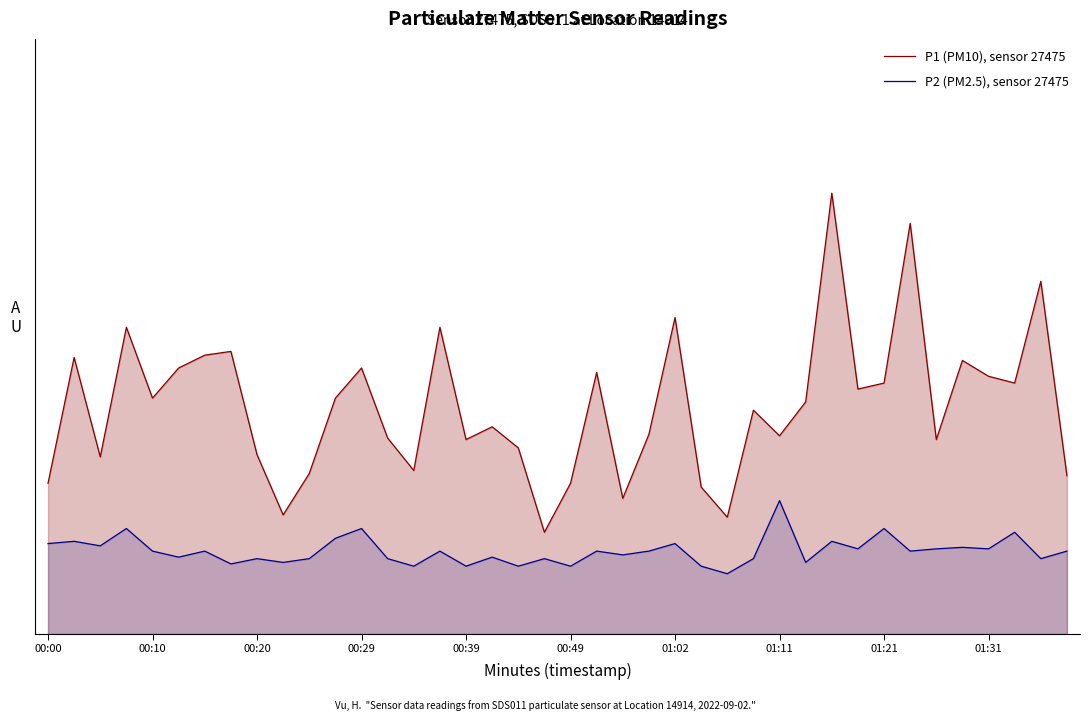

True or false: P1 (PM10), sensor 27475 and P2 (PM2.5), sensor 27475 cross at least once.

False